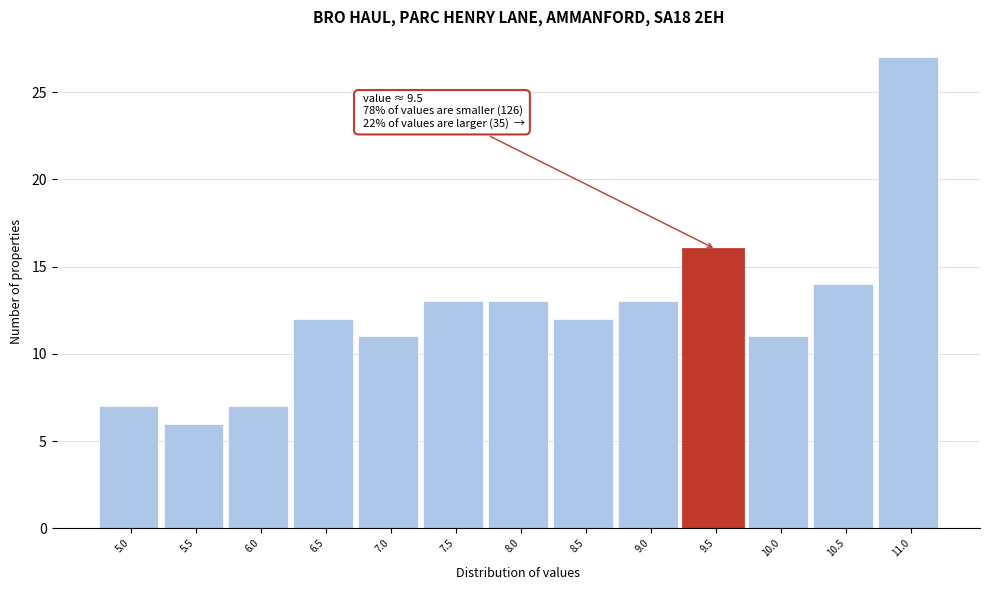

Reading left to right, what are all the values shown in this chart?

5.0=7	5.5=6	6.0=7	6.5=12	7.0=11	7.5=13	8.0=13	8.5=12	9.0=13	9.5=16	10.0=11	10.5=14	11.0=27